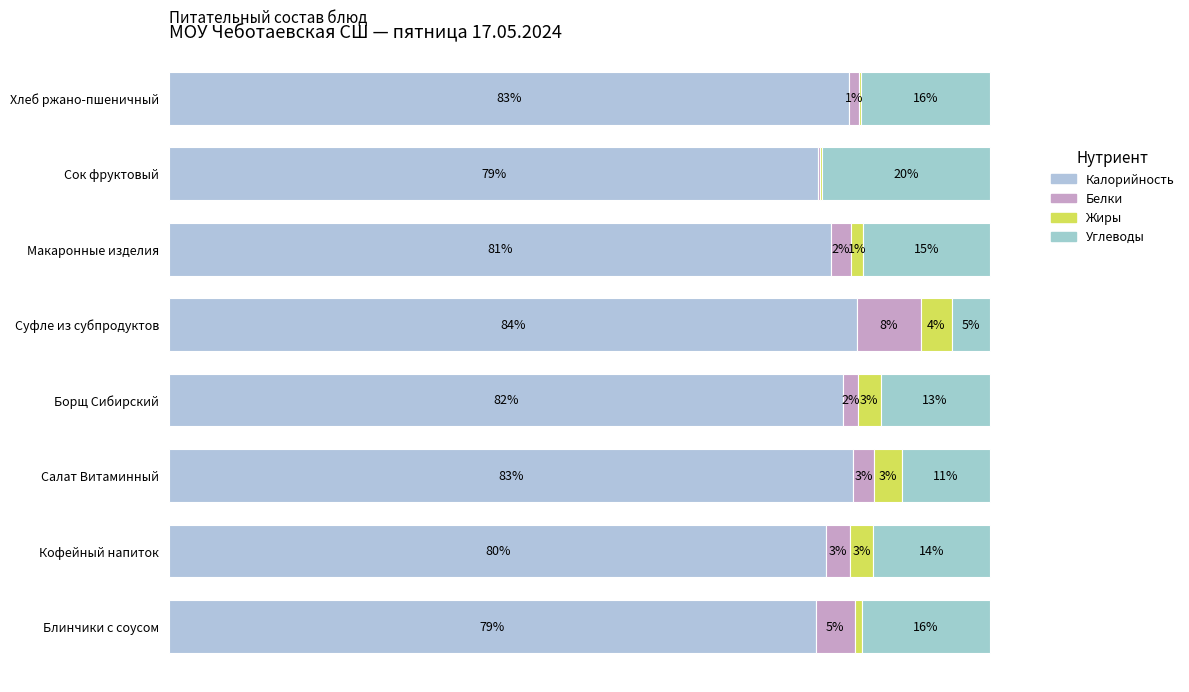

List the series in order of their peak value, highest first.

Калорийность, Углеводы, Белки, Жиры